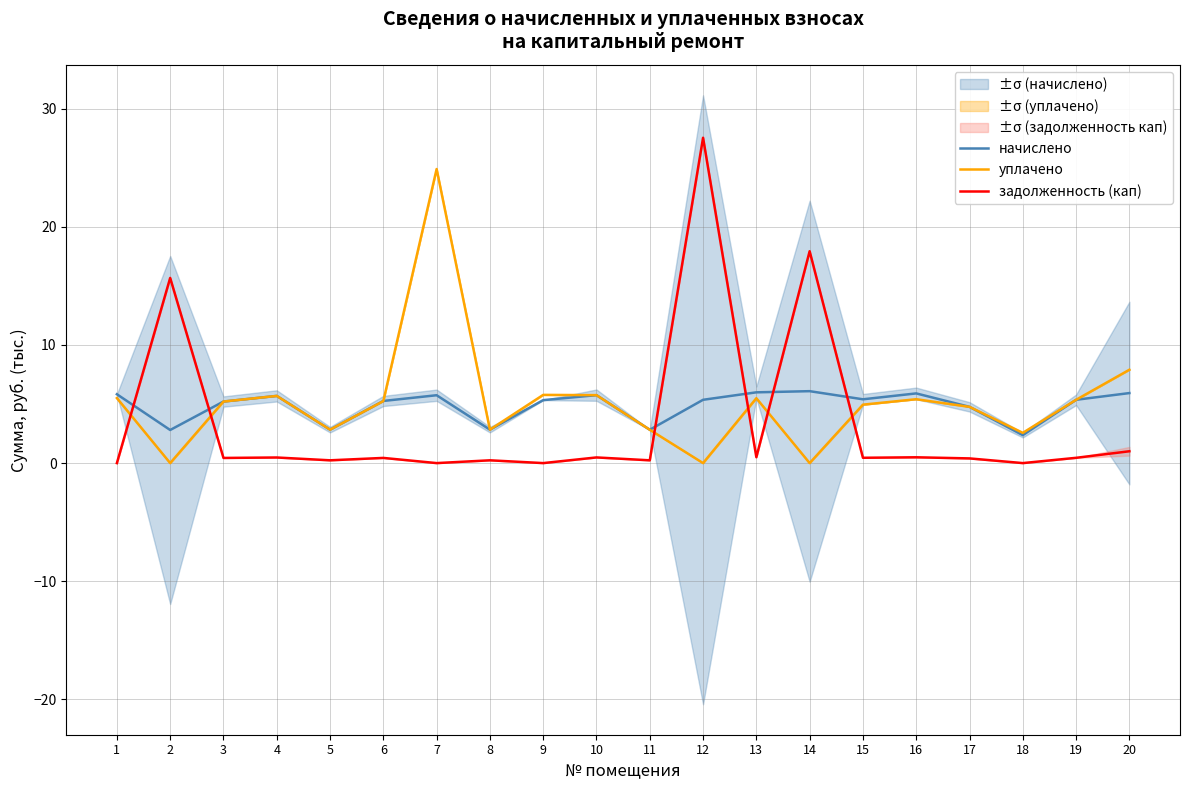

Which series ends up on top after the final intersection of задолженность (кап) and начислено?

начислено